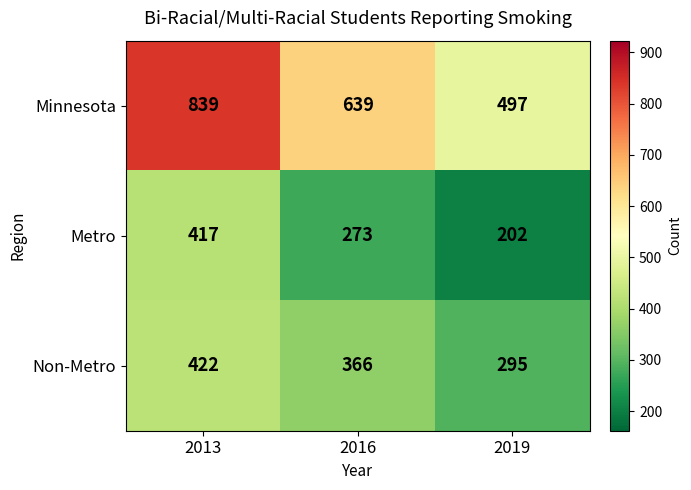

Which series changed the most between 2016 and 2019?

Minnesota